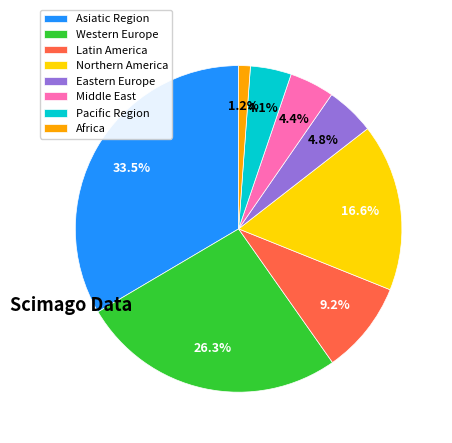

What percentage is the Middle East slice, to the nearest percent?

4%